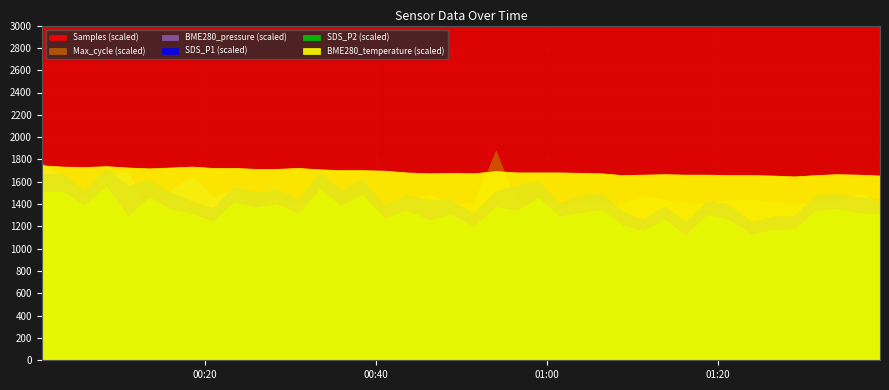

Reading left to right, transcribe all the data shown in this chart.

Samples: 1808152.0	1763979.0	1809350.0	1784002.0	1788212.0	1787490.0	1723177.0	1749342.0	1760516.0	1762127.0	1769137.0	1757612.0	1757630.0	1764534.0	1757537.0	1757536.0	1757610.0	1762863.0	1772315.0	1776207.0	1764706.0	1756963.0	1721368.0	1693229.0	1711544.0	1733523.0	1704296.0	1713540.0	1744121.0	1721237.0	1719205.0	1732112.0	1718312.0	1726497.0	1737430.0	1720304.0	1726492.0	1722392.0	1719247.0	1724311.0
Max_cycle: 20938.0	21069.0	21108.0	21199.0	21079.0	21017.0	20991.0	21024.0	20966.0	21497.0	21049.0	21566.0	21021.0	22304.0	21072.0	21062.0	20925.0	21504.0	22285.0	21013.0	21097.0	28167.0	20943.0	21193.0	20989.0	21017.0	21034.0	20993.0	22109.0	21558.0	20989.0	21097.0	21527.0	21586.0	21164.0	20963.0	21124.0	21156.0	22382.0	21186.0
BME280_pressure: 98633.1	98629.4	98623.8	98629.8	98630.9	98618.9	98625.6	98629.4	98623.9	98625.8	98621.1	98621.1	98620.0	98616.8	98612.2	98612.2	98616.6	98614.0	98613.3	98608.9	98605.9	98598.4	98602.6	98598.7	98600.0	98600.5	98604.6	98601.9	98599.1	98600.0	98598.3	98595.7	98593.5	98593.5	98595.8	98588.6	98591.4	98586.8	98588.6	98590.6
SDS_P1: 8.3	8.3	7.6	8.7	7.8	8.1	7.5	7.1	6.8	7.8	7.5	7.7	7.2	8.4	7.6	8.1	7.0	7.4	7.2	7.2	6.6	7.6	7.8	8.0	7.0	7.4	7.5	6.7	6.3	6.9	6.2	7.2	7.0	6.2	6.5	6.5	7.4	7.5	7.3	7.2
SDS_P2: 7.5	7.5	6.9	7.8	6.5	7.3	6.8	6.5	6.2	7.1	6.8	7.0	6.5	7.7	6.9	7.4	6.3	6.7	6.3	6.5	6.0	6.9	6.7	7.3	6.5	6.6	6.8	6.0	5.8	6.3	5.6	6.5	6.3	5.6	5.8	5.9	6.7	6.8	6.6	6.5
BME280_temperature: 4.4	4.3	4.3	4.3	4.3	4.3	4.3	4.3	4.3	4.3	4.3	4.3	4.3	4.3	4.3	4.3	4.2	4.2	4.2	4.2	4.2	4.2	4.2	4.2	4.2	4.2	4.2	4.2	4.2	4.2	4.2	4.2	4.2	4.2	4.1	4.1	4.2	4.2	4.2	4.1